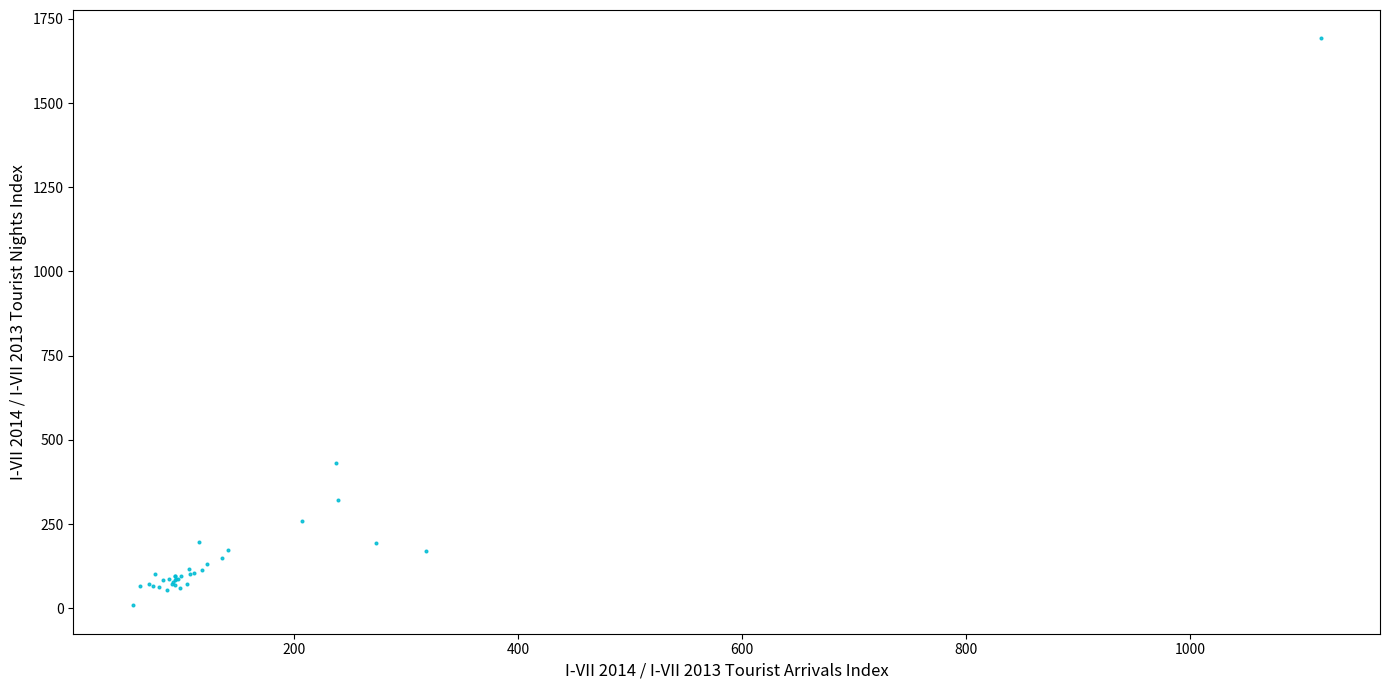

What Y value in the scatter plot is closest to 850?

430.0